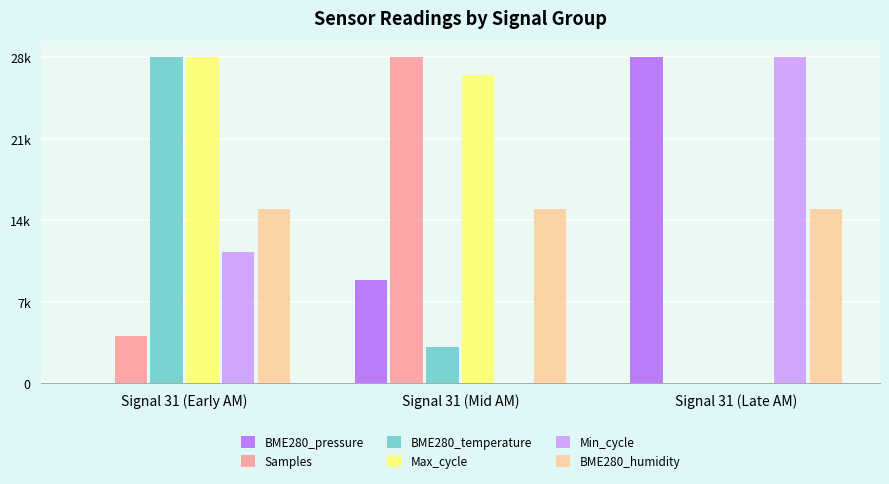

Are the bars grouped side by side (vs. stacked)?

Yes